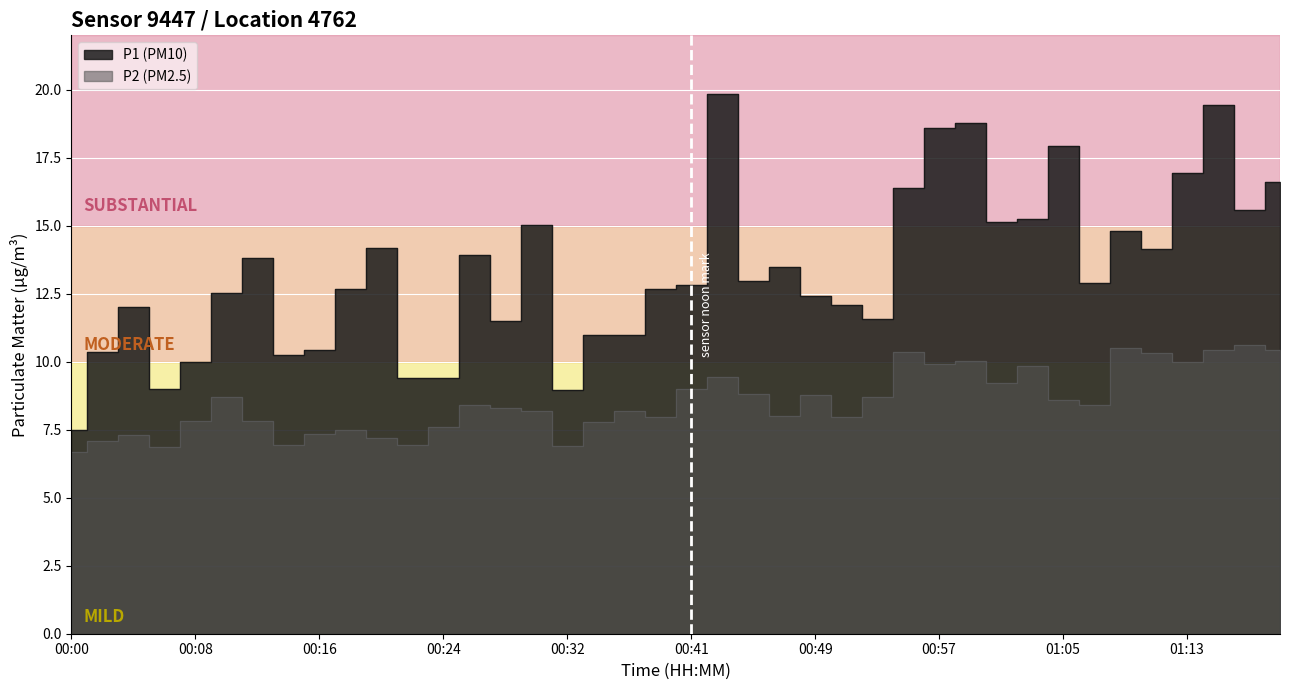

How many values in the P2 series are below 8?

16